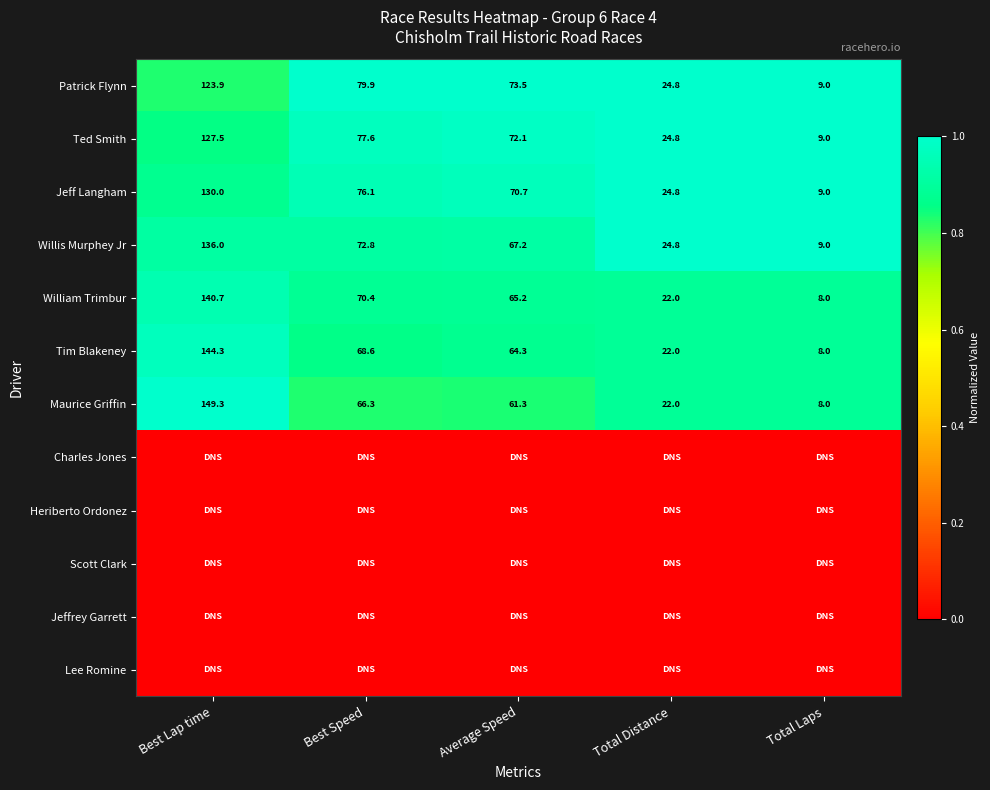

Read the Maurice Griffin value at Best Speed.

66.3